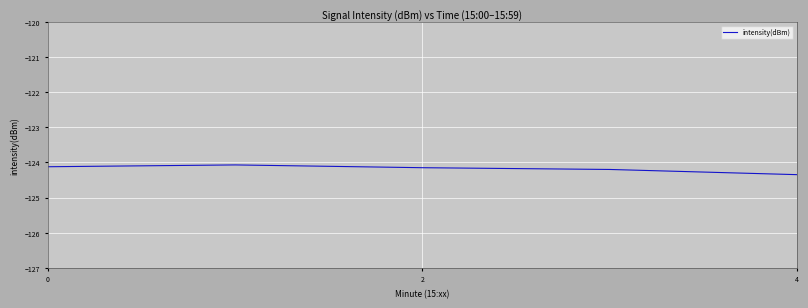

What is the maximum value shown in the chart?

-124.1